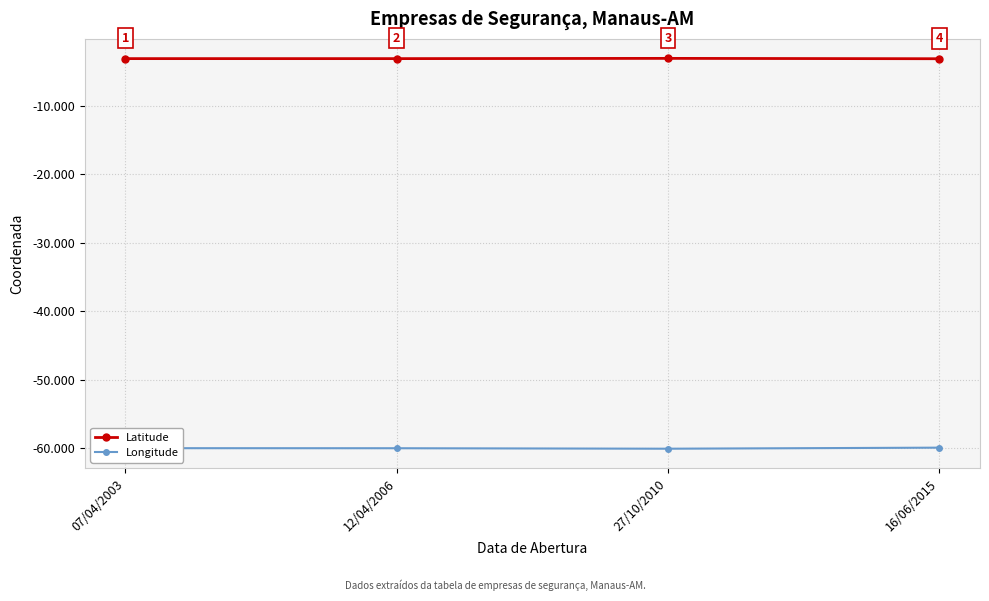

Is it true that Latitude equals -3.1 at 27/10/2010?

True